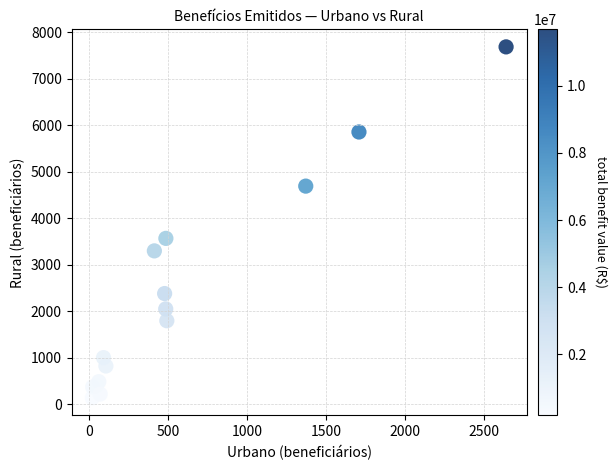

What Y value in the scatter plot is closest to 3910?

3566